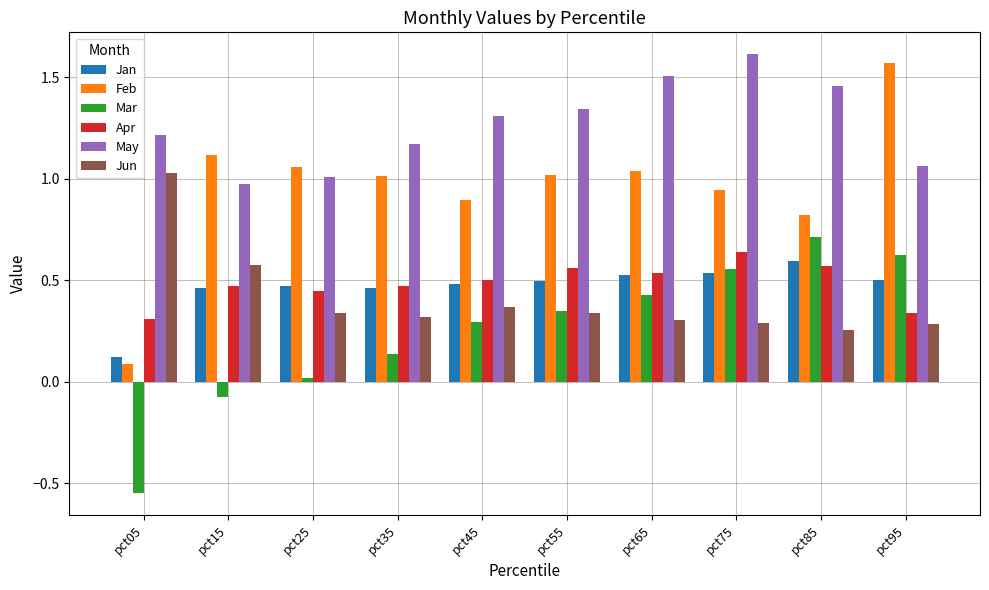

Is the value of Jan at pct75 greater than the value of Feb at pct75?

No